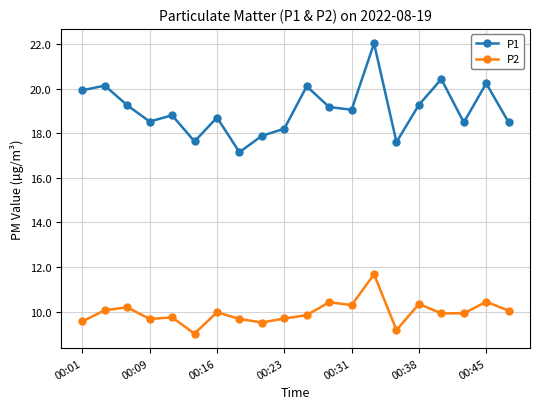

How many lines are shown in the chart?

2